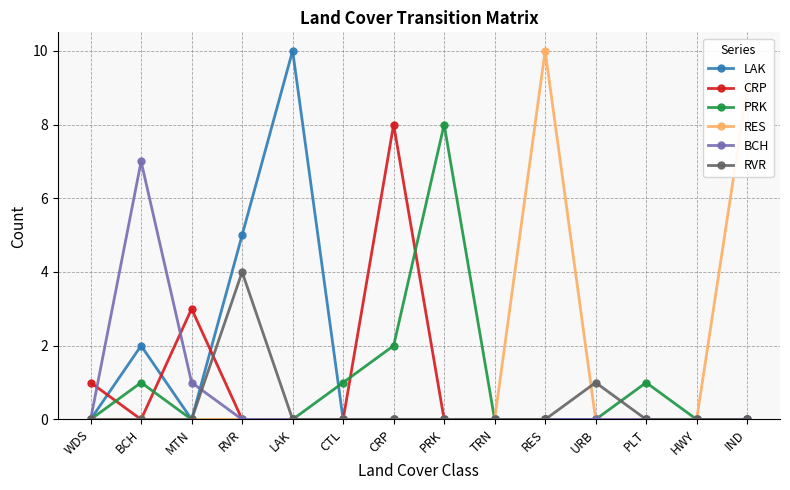

What is the label of the 14th point from the left?

IND